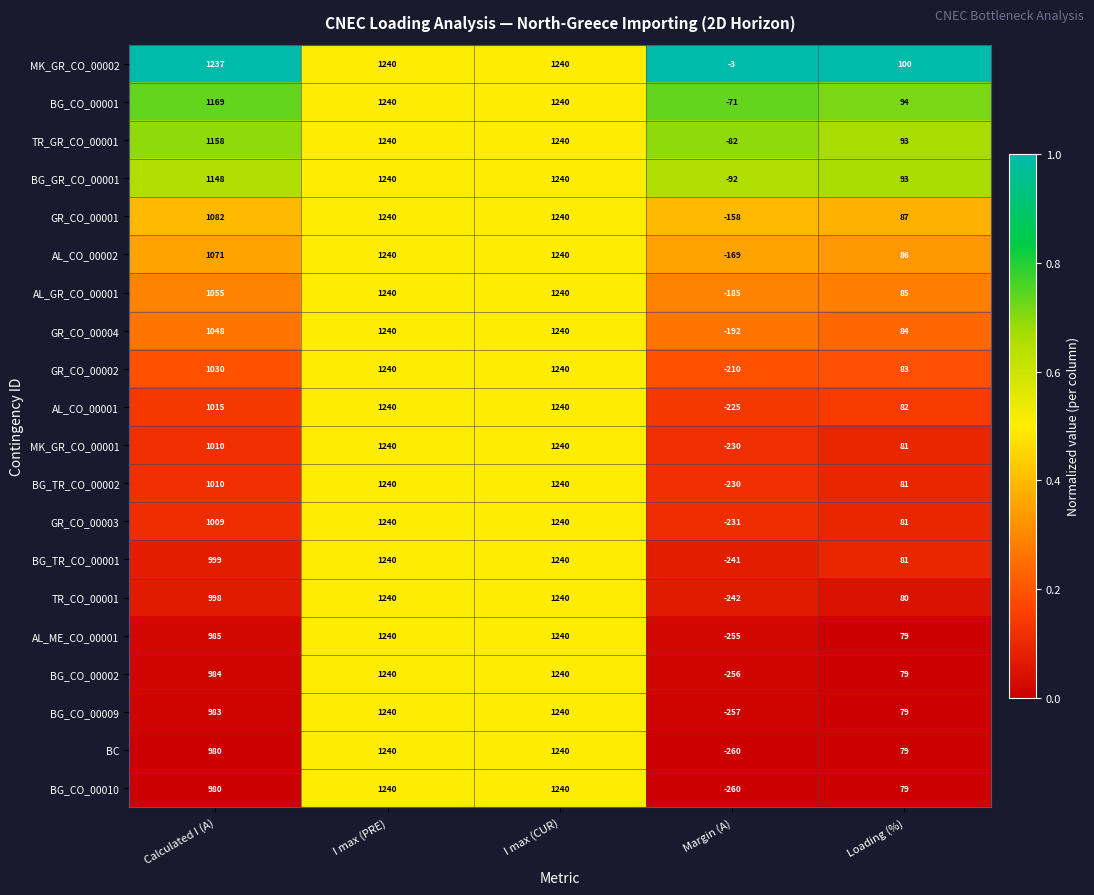

At which label does BG_CO_00010 reach its minimum?

Margin (A)